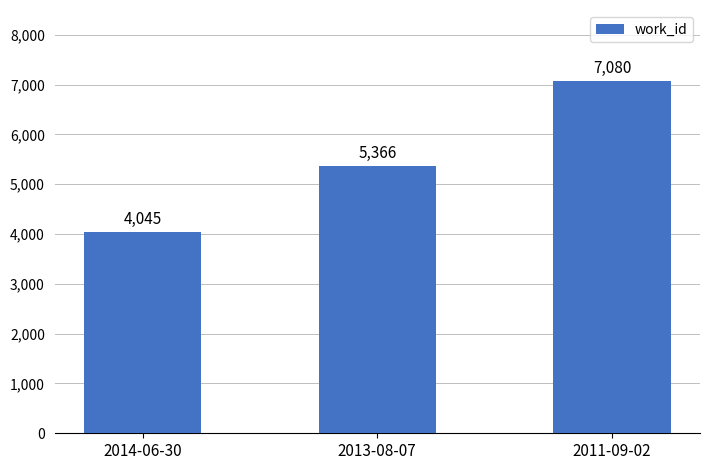

Rank the categories by value from lowest to highest.

2014-06-30, 2013-08-07, 2011-09-02